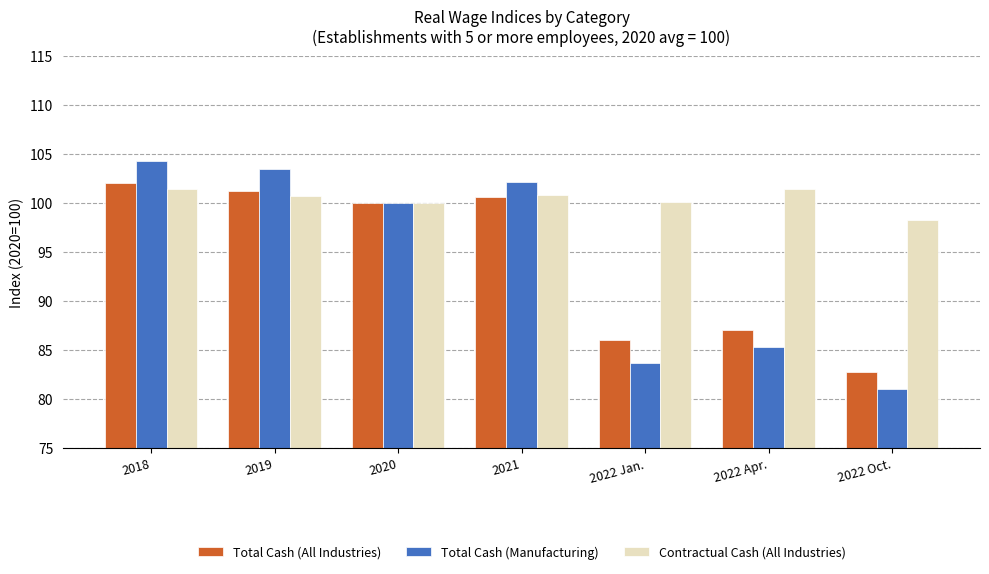

What is the value of the Contractual Cash (All Industries) bar at the 6th from the left?

101.4